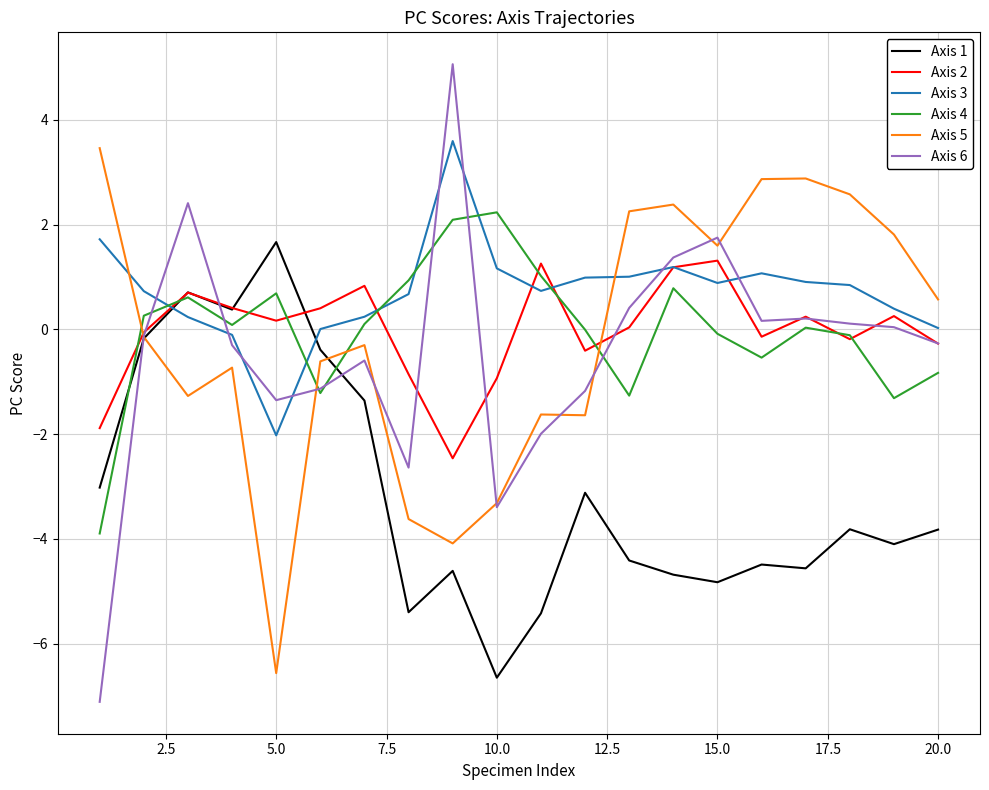

What is the maximum value shown in the chart?

5.1